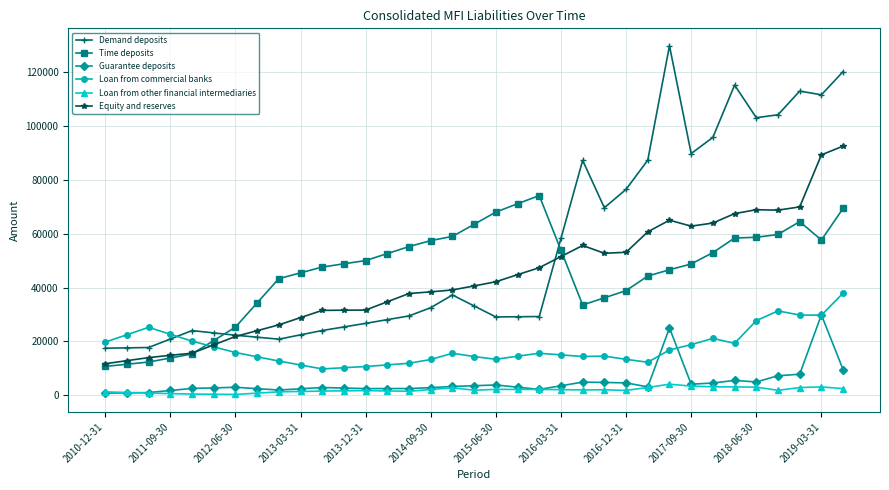

Which series has the largest total across all categories?

Demand deposits